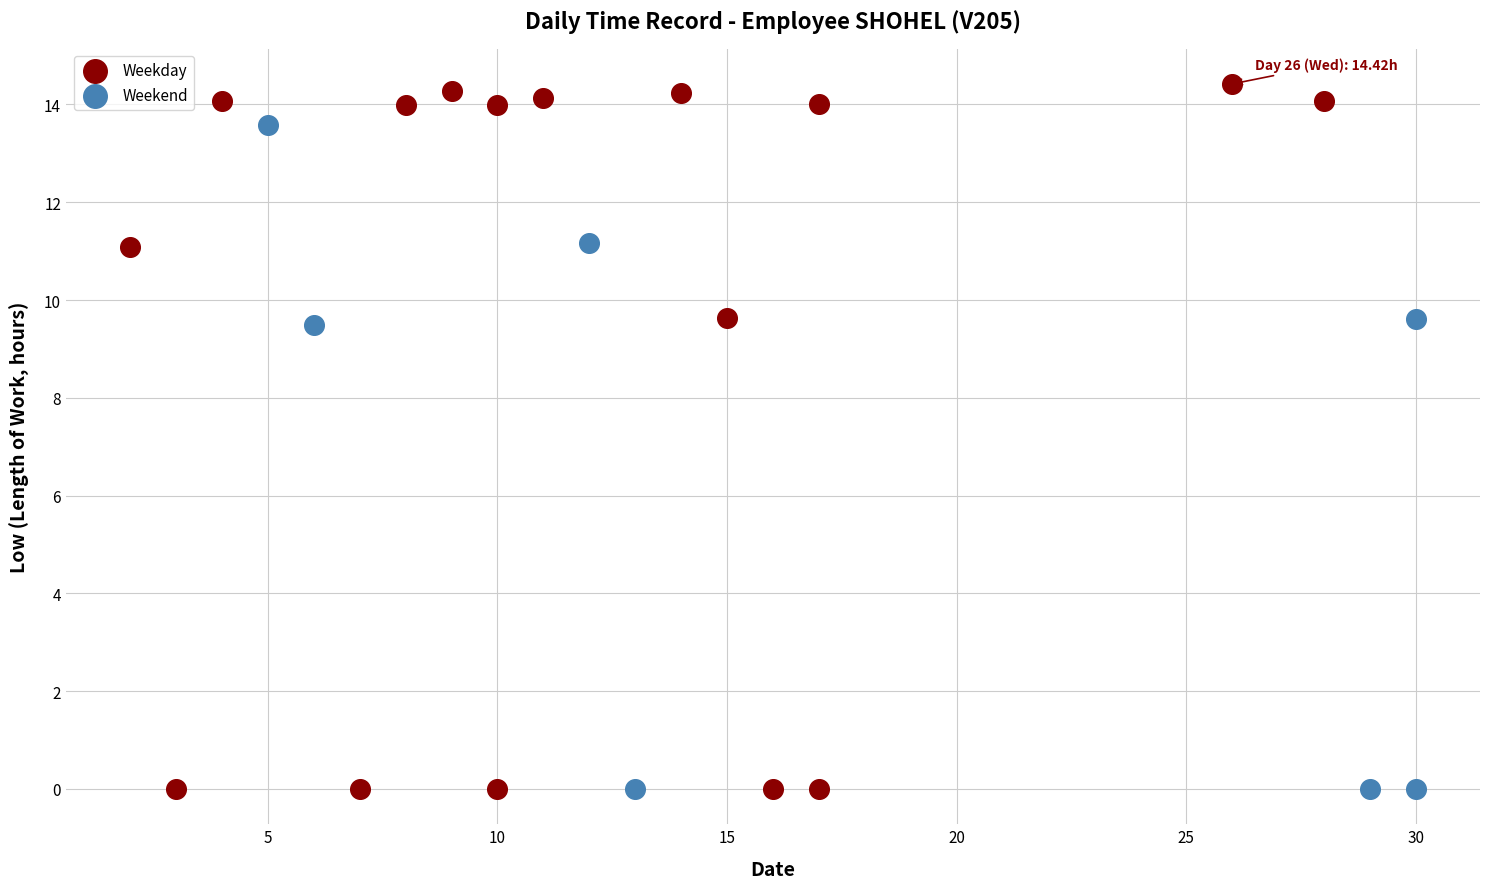

Which series contains the highest Y value?

Weekday